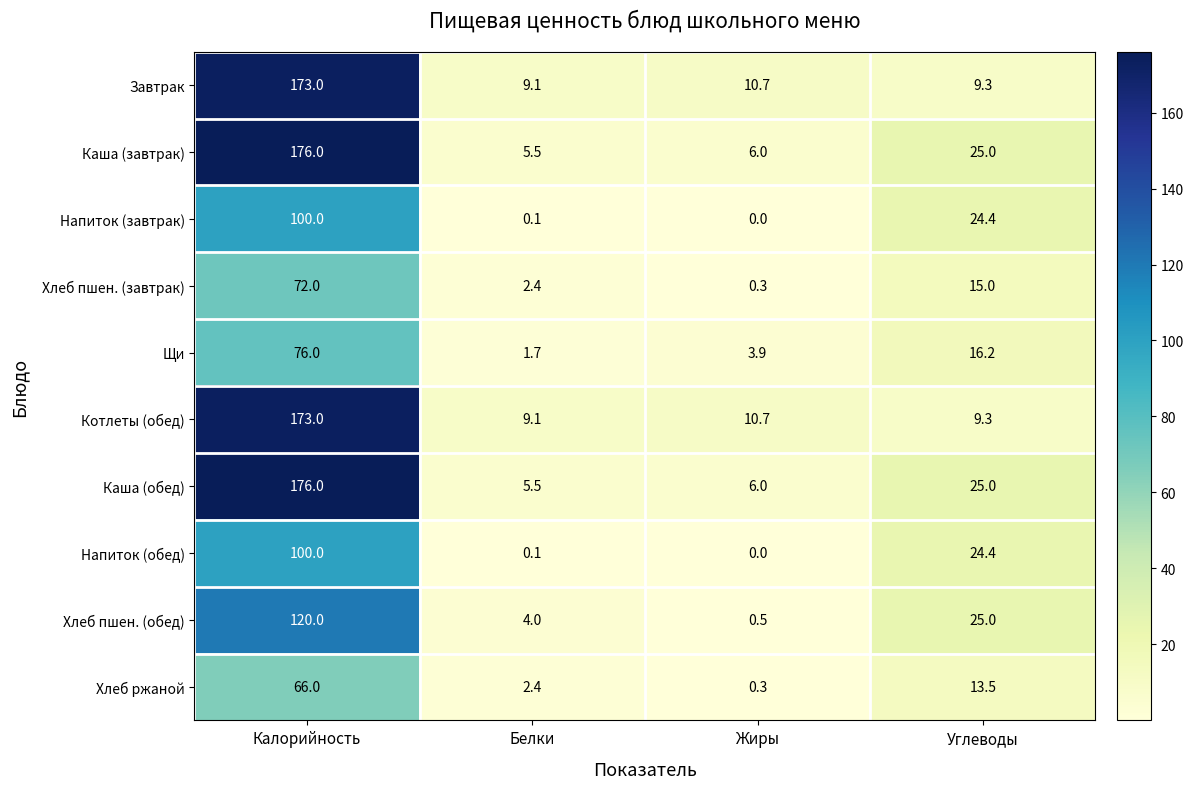

At which label does Напиток (завтрак) first exceed 24?

Калорийность